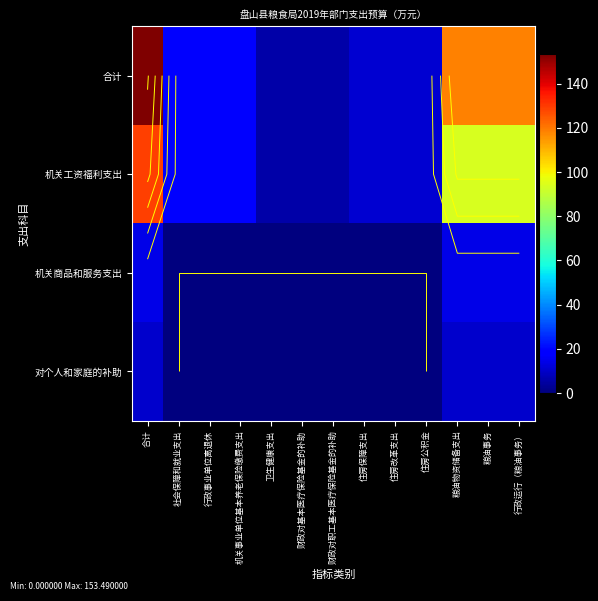

How many positive values does the 对个人和家庭的补助 series have?

4